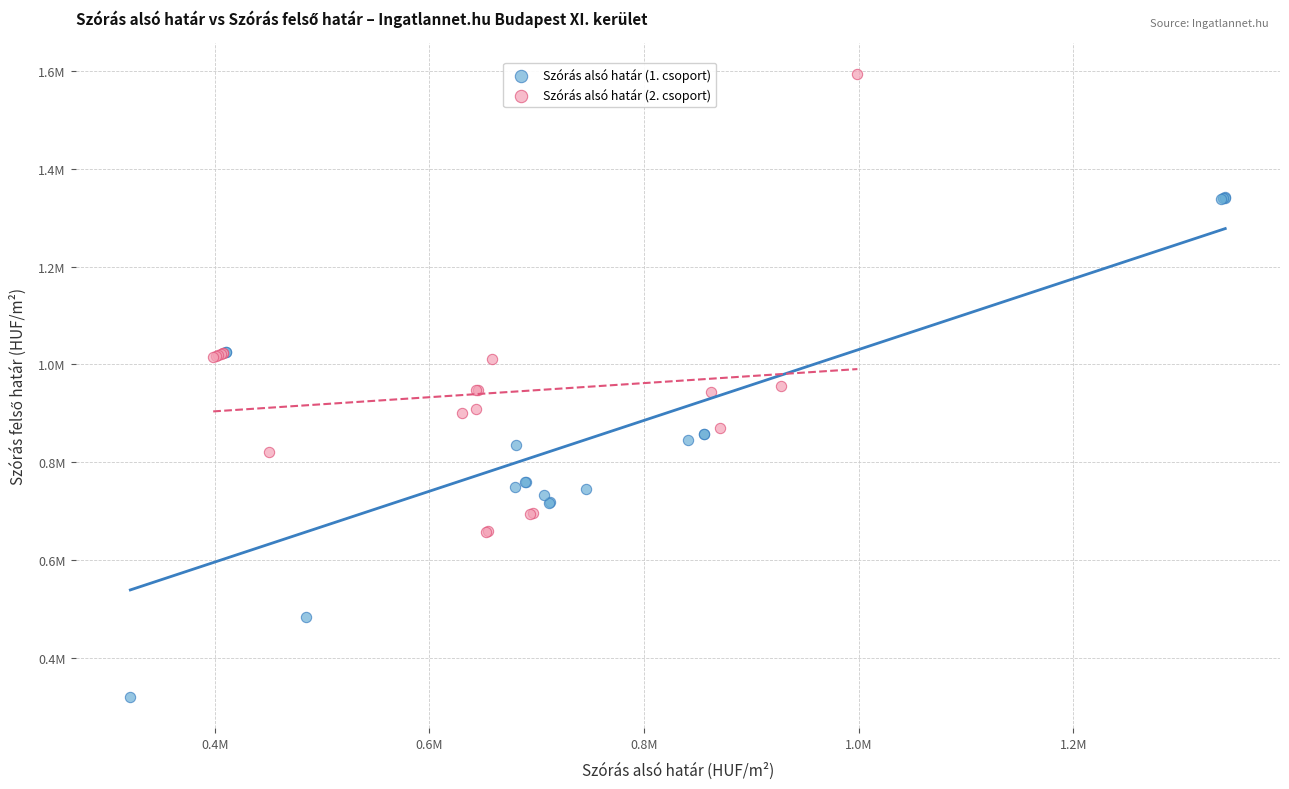

What are all the series names shown in the legend?

Szórás alsó határ (1. csoport), Szórás alsó határ (2. csoport)